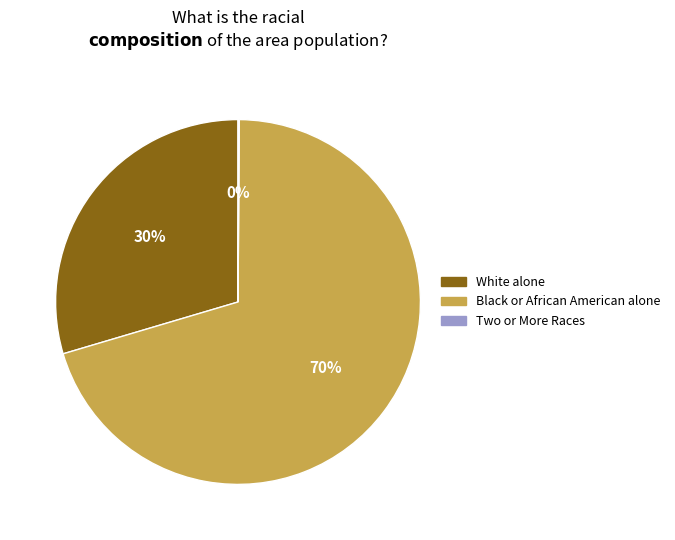

To the nearest percent, what is the difference between the largest and smallest slice percentages?

70%